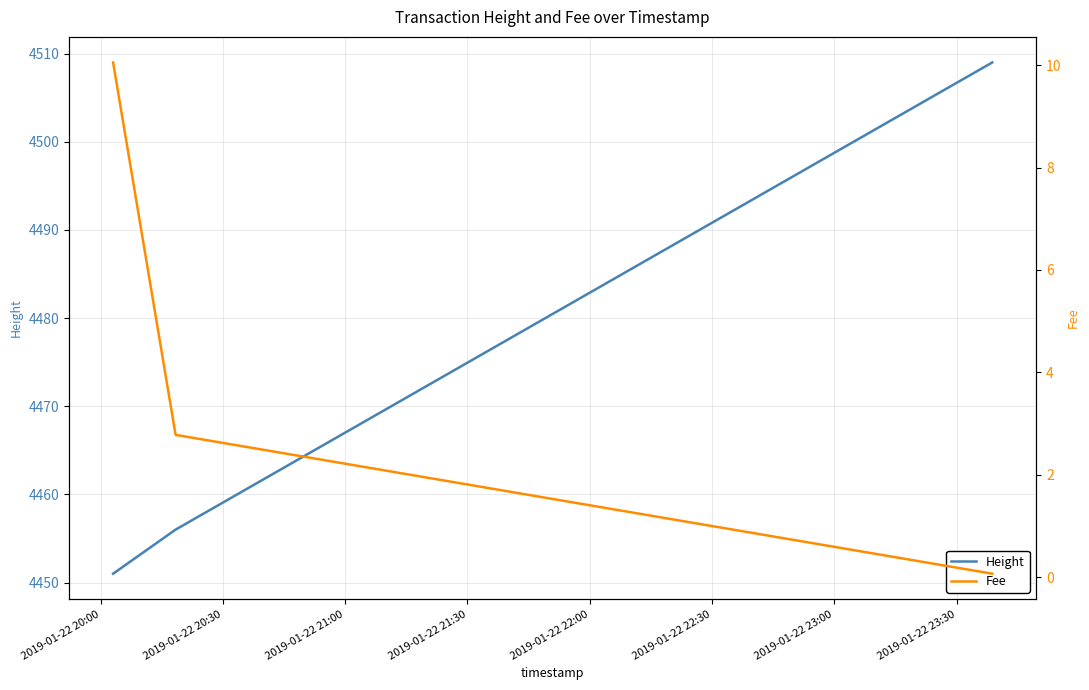

What is the lowest value of the Height series?

4451